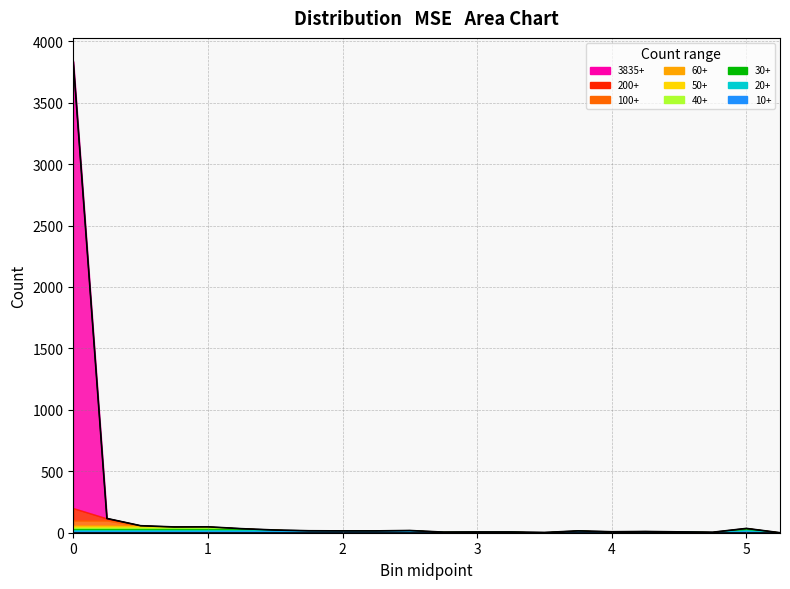

Where is the data nearest to the value 1917?

0.25